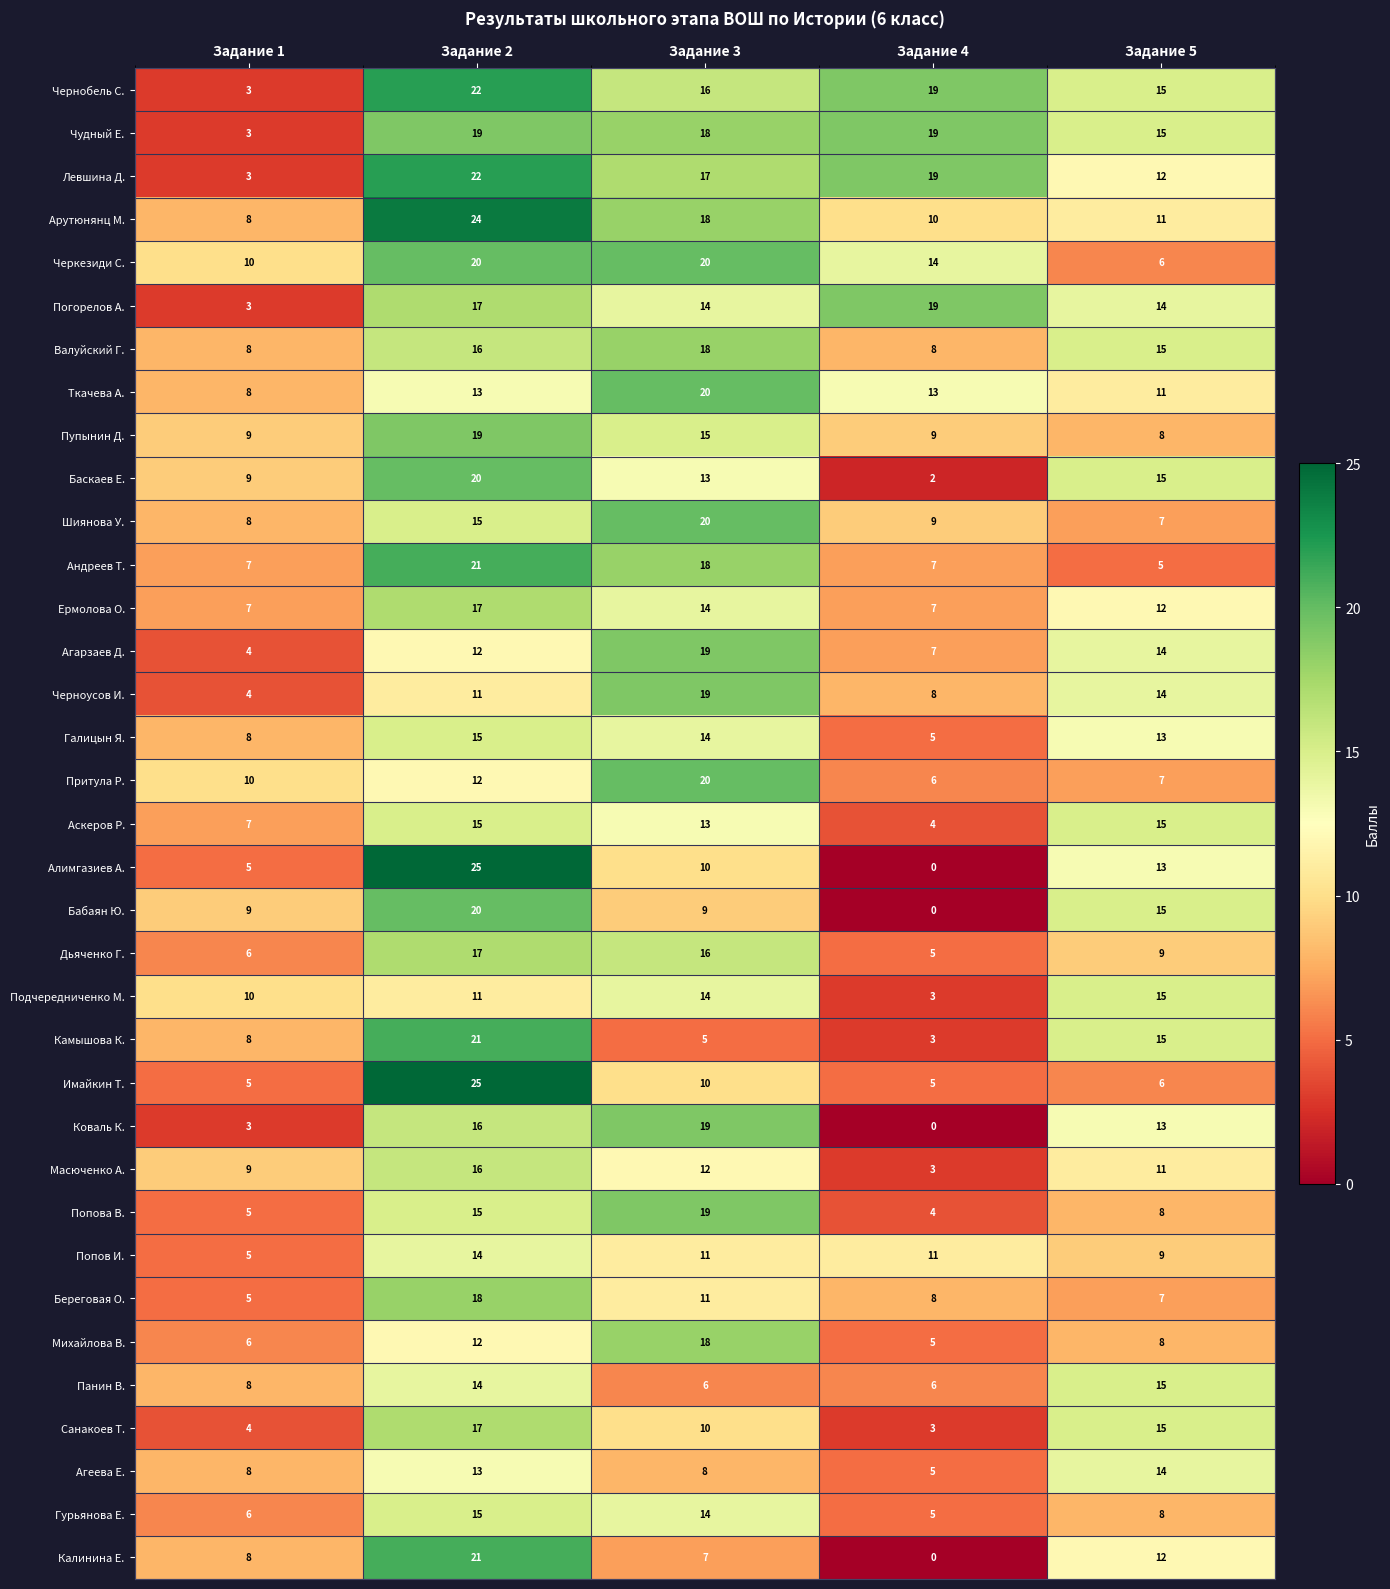

Which series has the largest range (max minus min)?

Алимгазиев А.